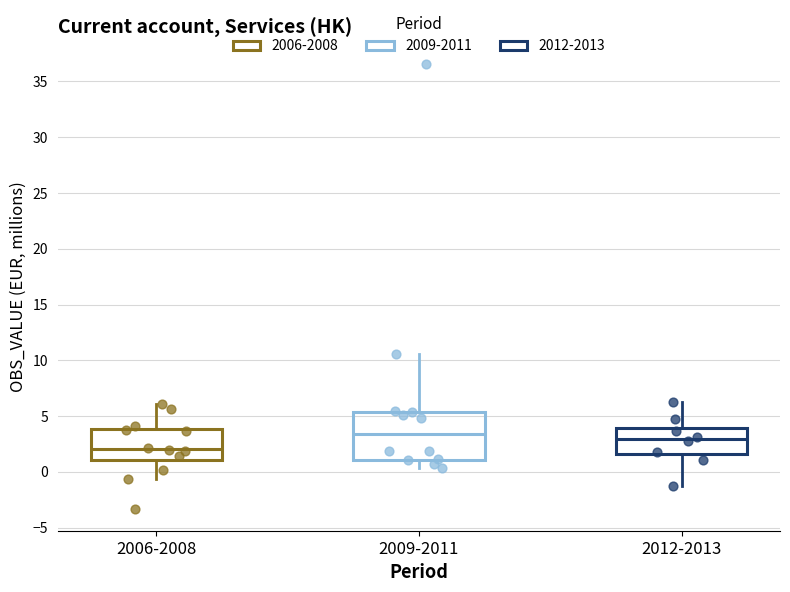

Reading left to right, transcribe this box plot: for each box, give where its median line is, the range the box spans, and where its two whiskers end, as read against the y-axis. The values are not printed on the chart, so give them approximately, as read against the axis.

2006-2008: median 2.0, box 1.0 to 4.0, whiskers -0.5 to 6.0
2009-2011: median 3.5, box 1.0 to 5.5, whiskers 0.5 to 10.5
2012-2013: median 3.0, box 1.5 to 4.0, whiskers -1.0 to 6.0